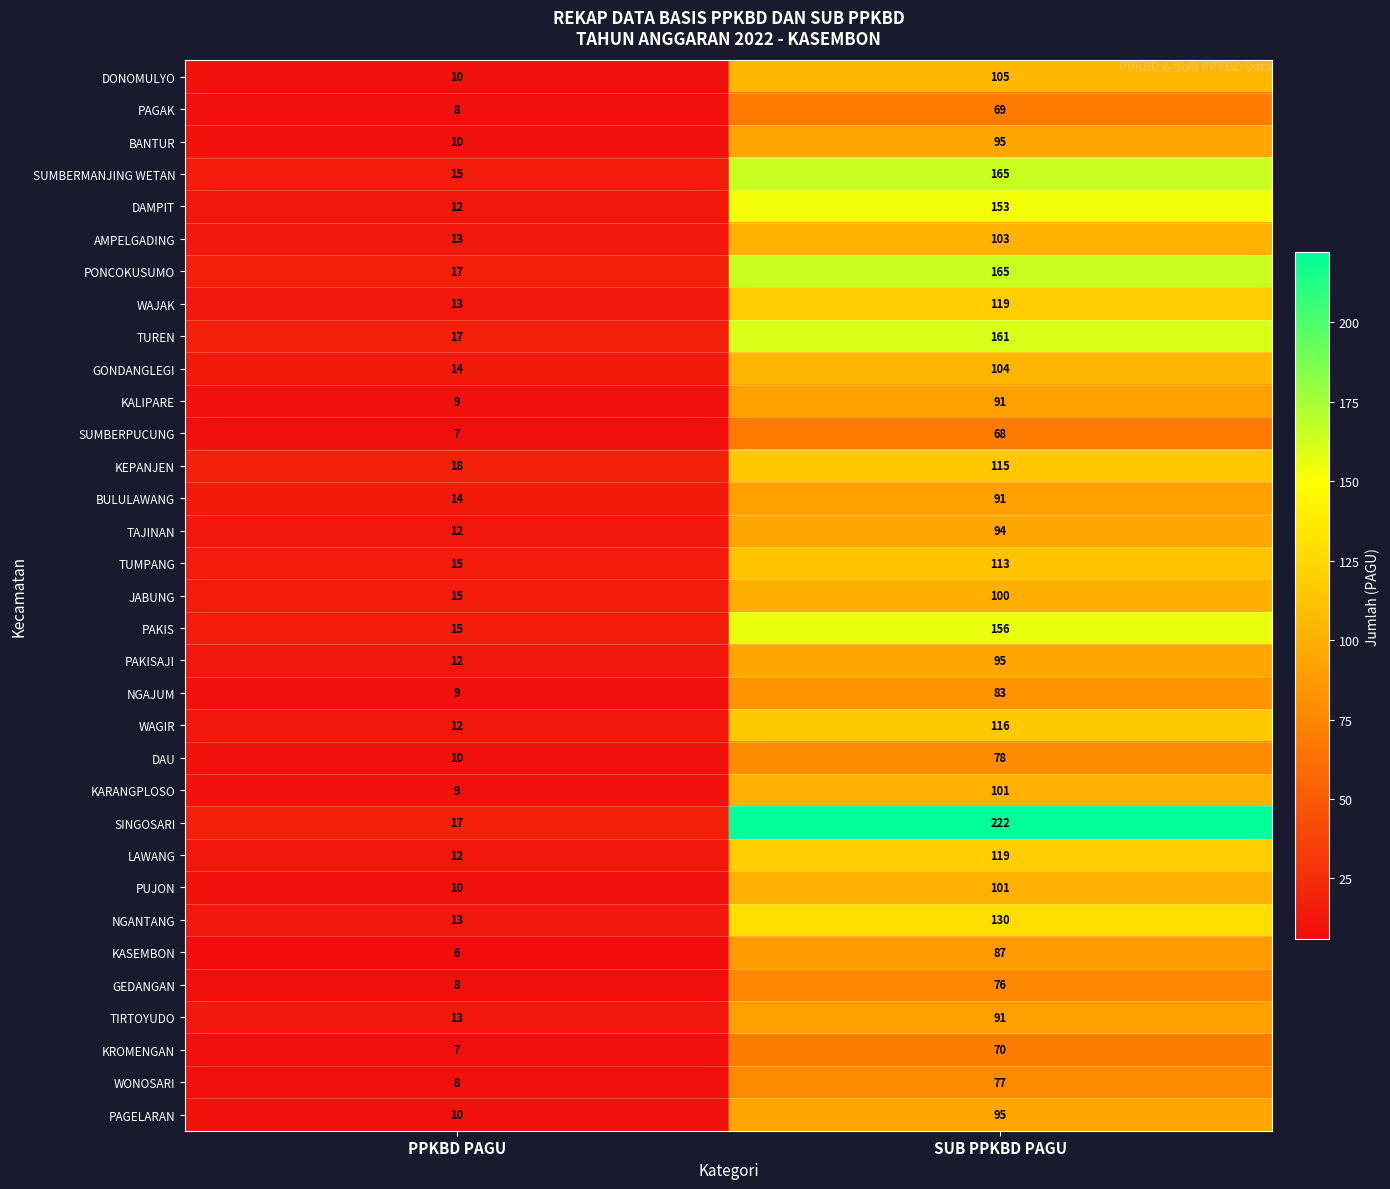

What is the sum of the GEDANGAN values at SUB PPKBD PAGU and PPKBD PAGU?

84